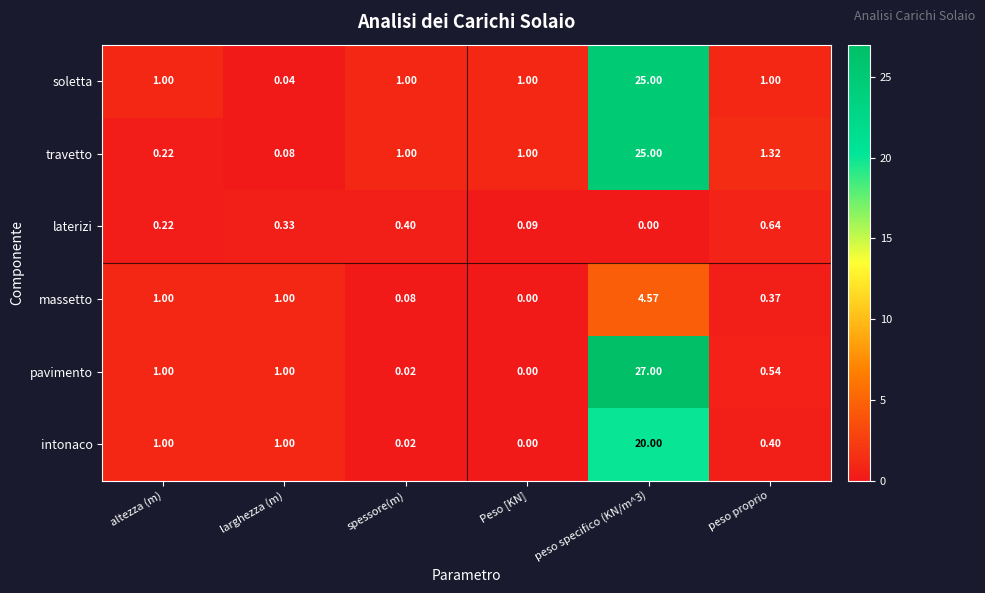

Which series changed the most between altezza (m) and peso proprio?

travetto